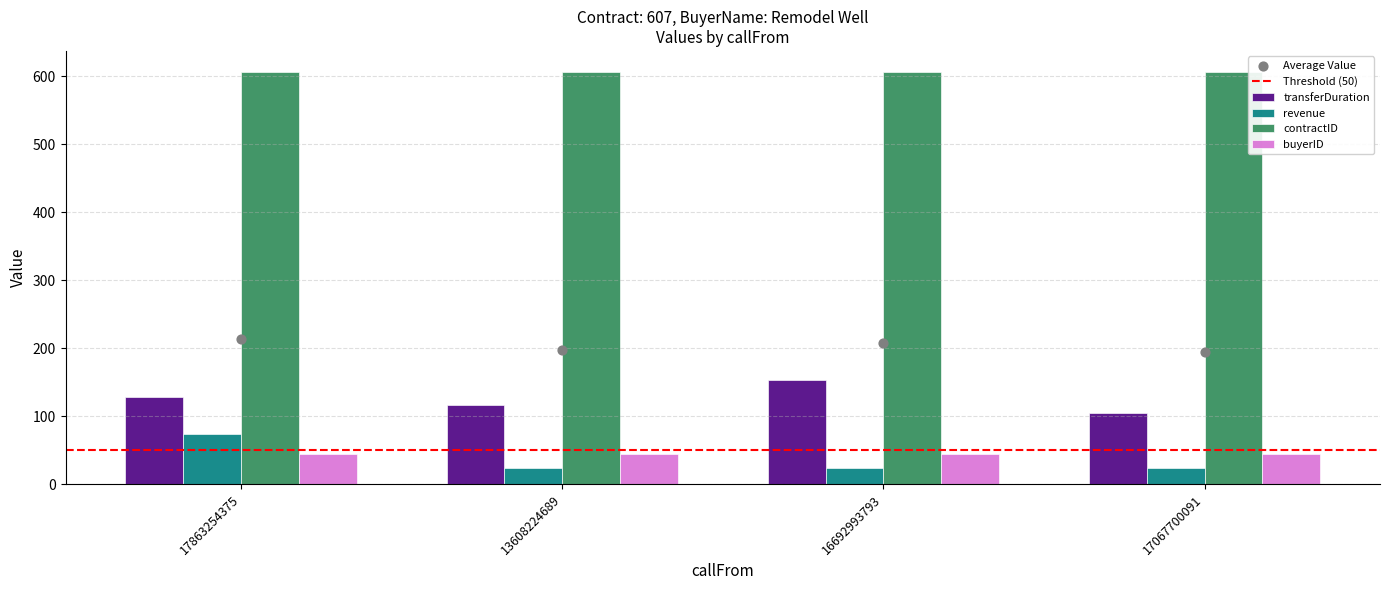

Is the value of transferDuration at 17863254375 greater than the value of revenue at 13608224689?

Yes